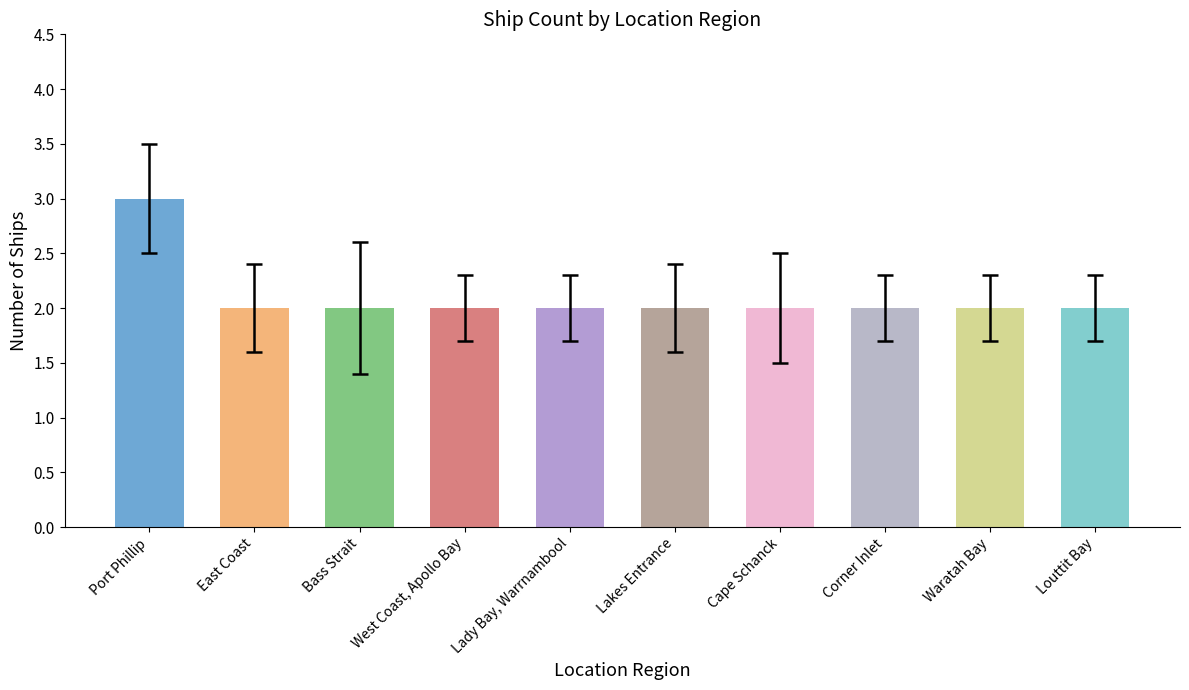

Approximately how many times larger is the value at Bass Strait compared to East Coast?

1.0